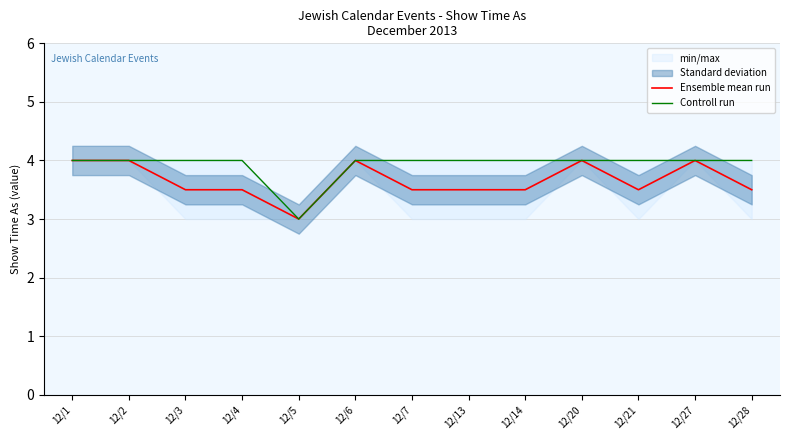

What is the difference between the maximum and minimum values in the Ensemble mean run series?

1.0